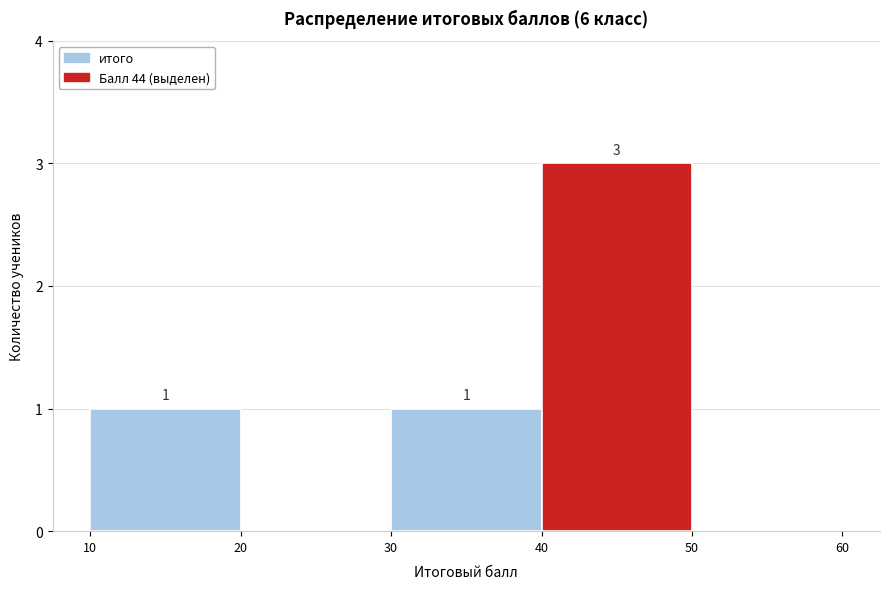

Over which range of the x-axis is the bar tallest?

40 to 50